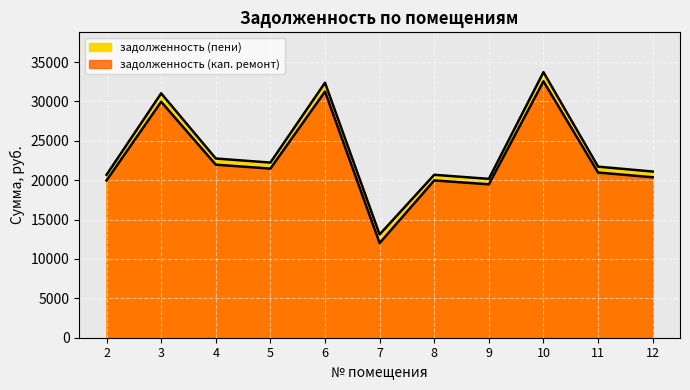

In задолженность (пени), how many points are lower than both neighbors (excluding endpoints)?

3